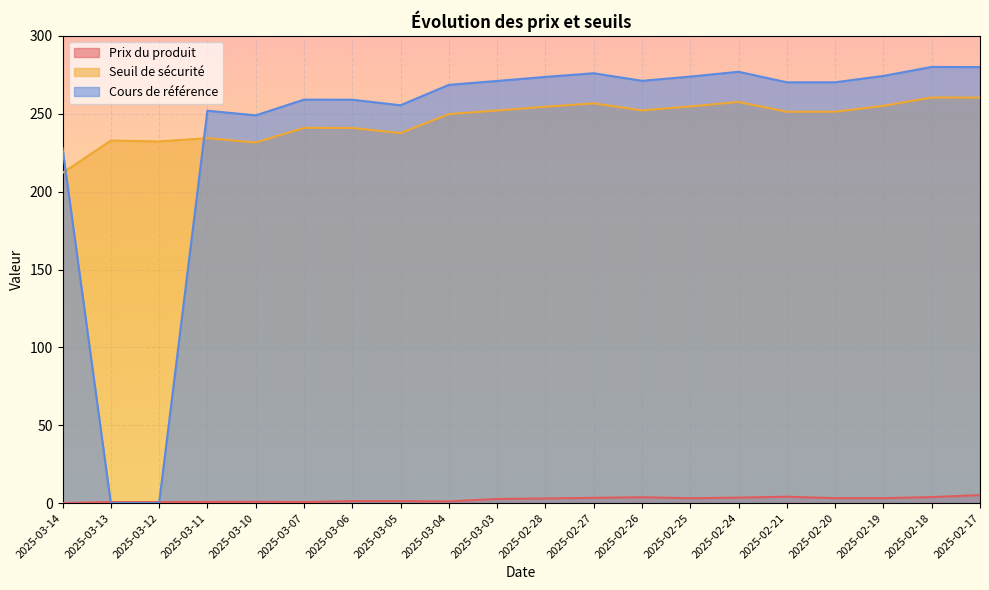

What is the total value across all series at 2025-03-04?

519.5